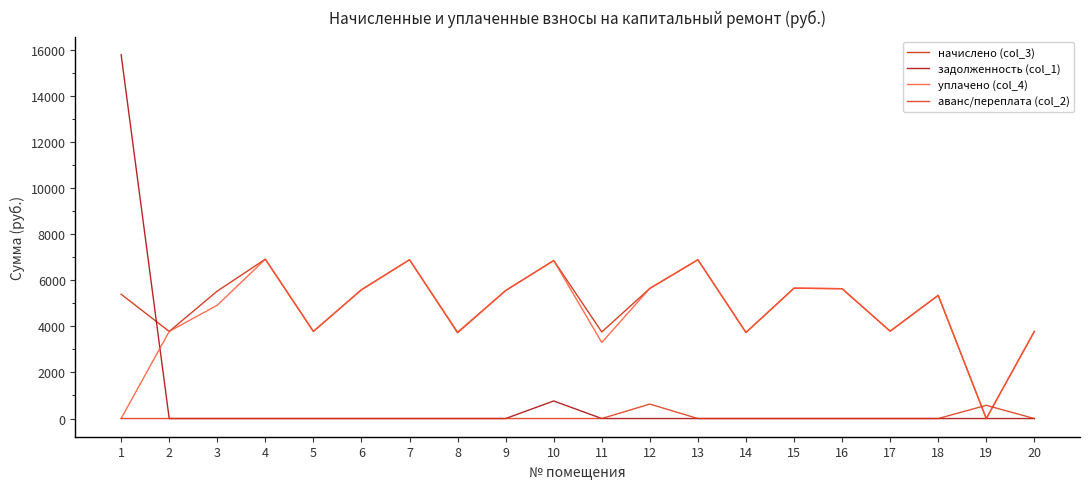

Where do начислено (col_3) and аванс/переплата (col_2) first cross each other?

18 and 19